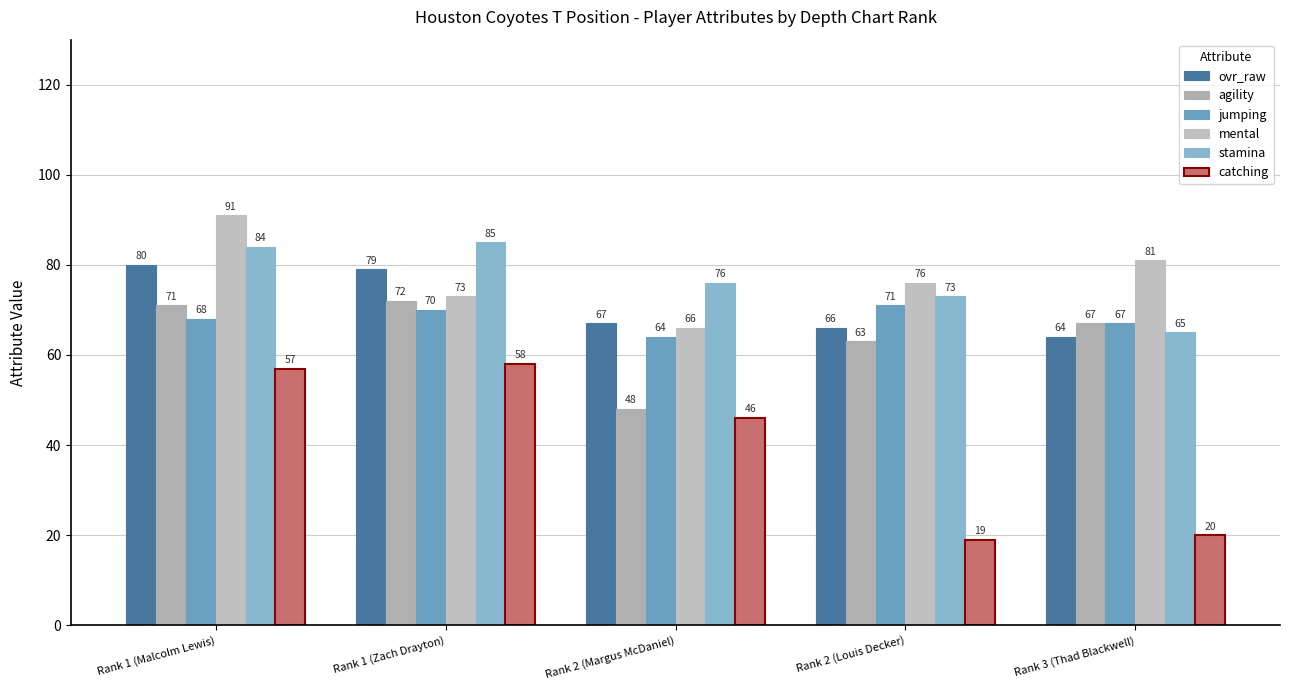

The jumping series shows 35 at Rank 1 (Malcolm Lewis). True or false?

False